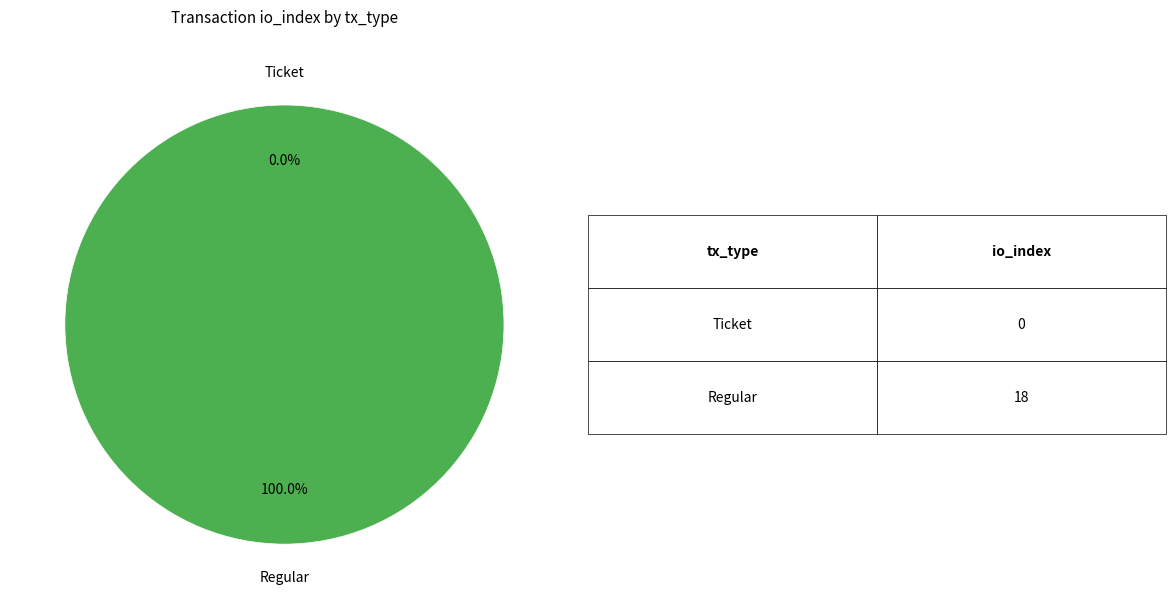

Is there a majority slice in this chart?

Yes